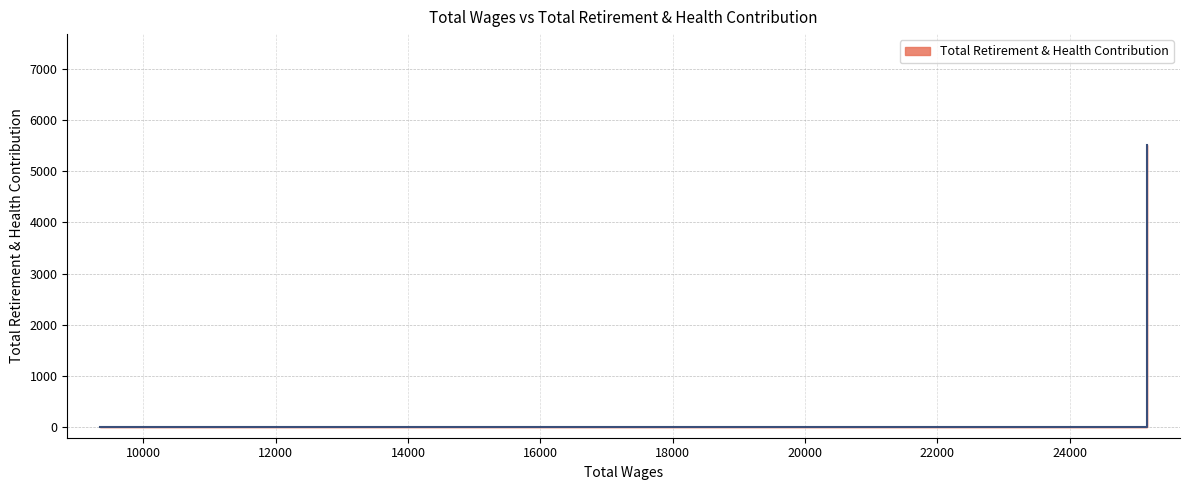

Does the chart display data point markers on the line(s)?

No